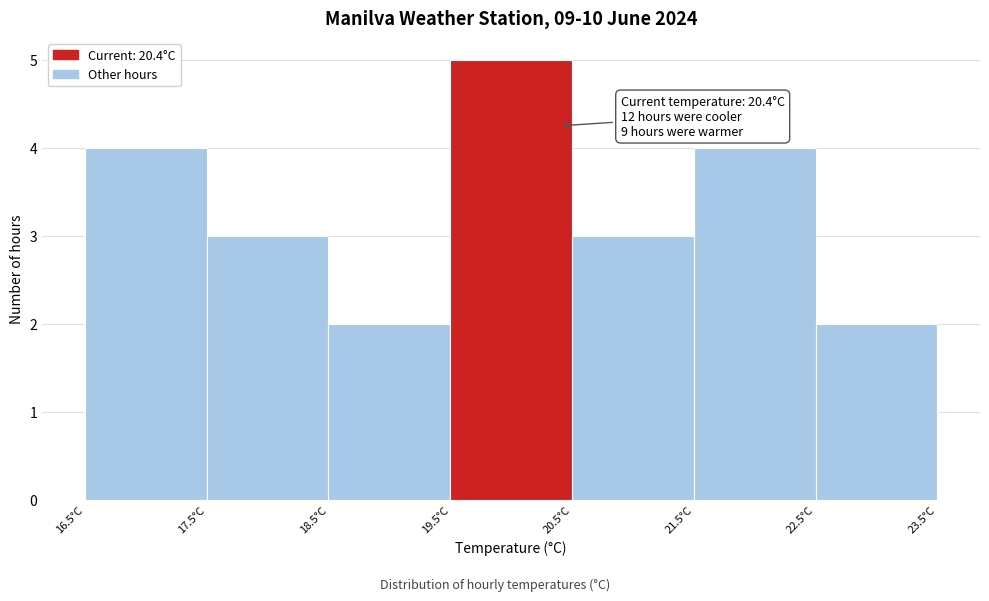

Which range on the x-axis has the tallest bar?

19.5 to 20.5